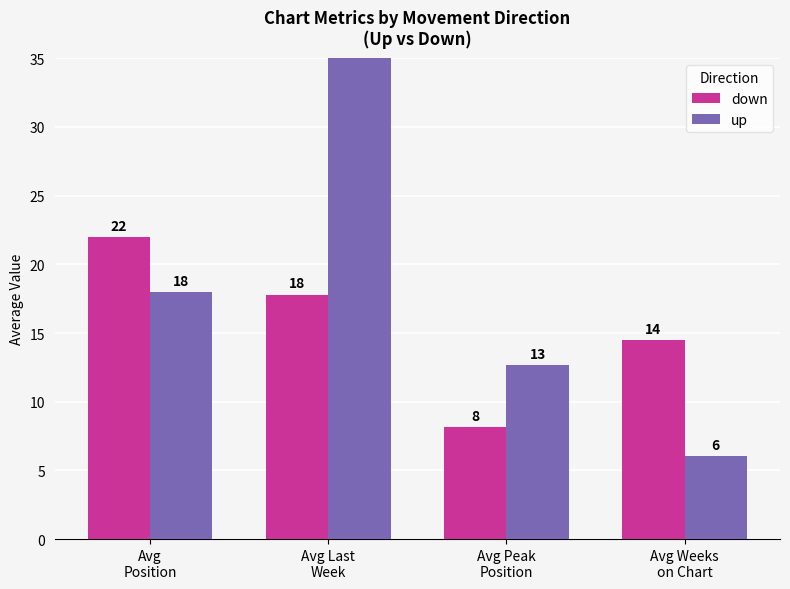

Which category has the lowest value in the up series?

Avg Weeks
on Chart